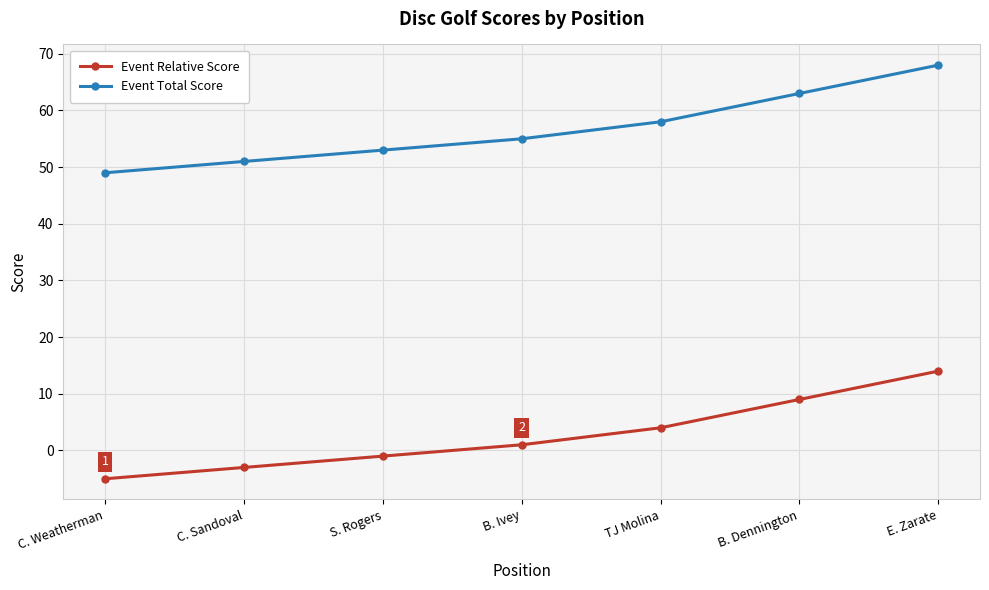

The Event Relative Score series shows 4 at TJ Molina. True or false?

True